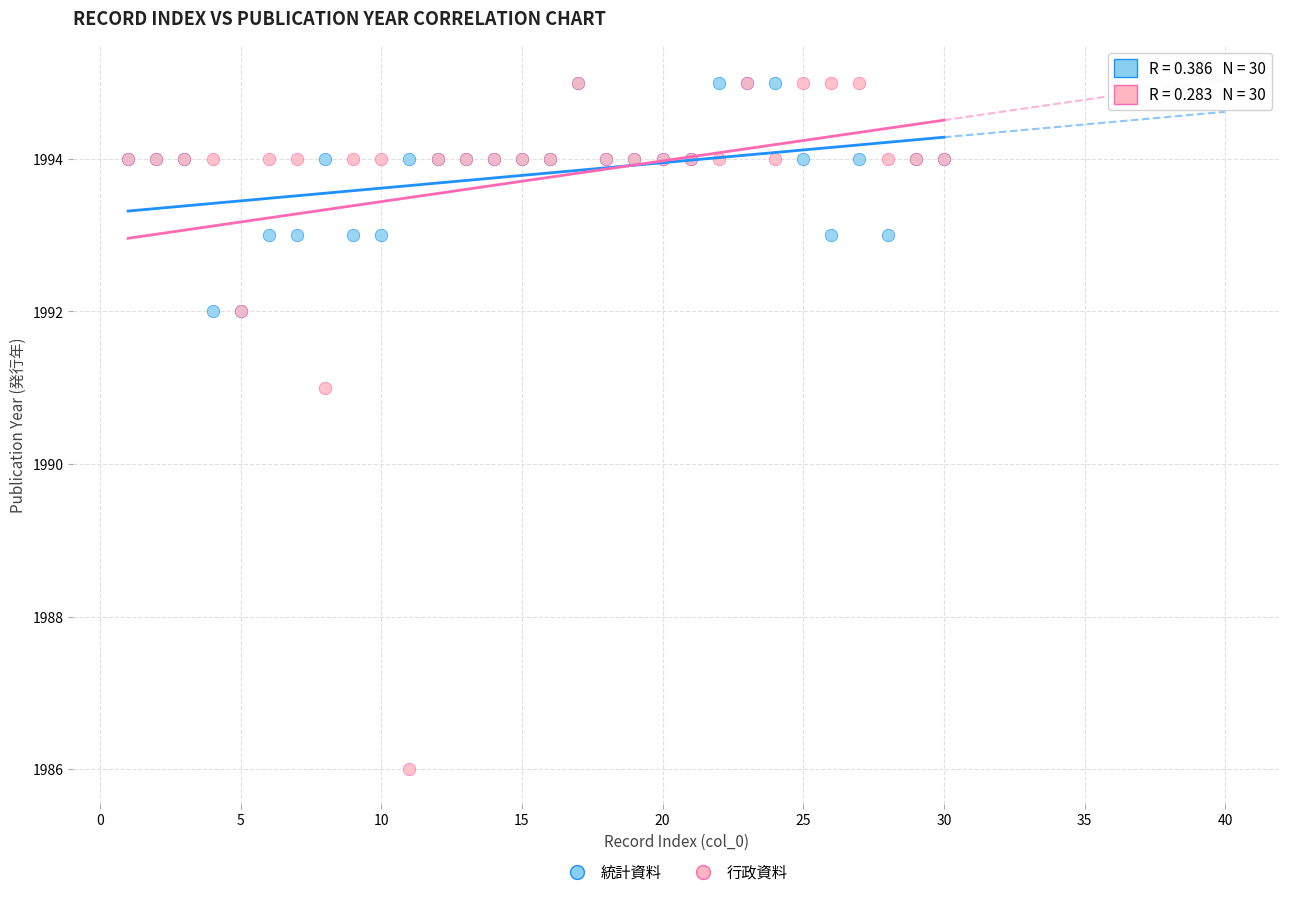

In the 行政資料 series, what Y value is closest to 1990?

1991